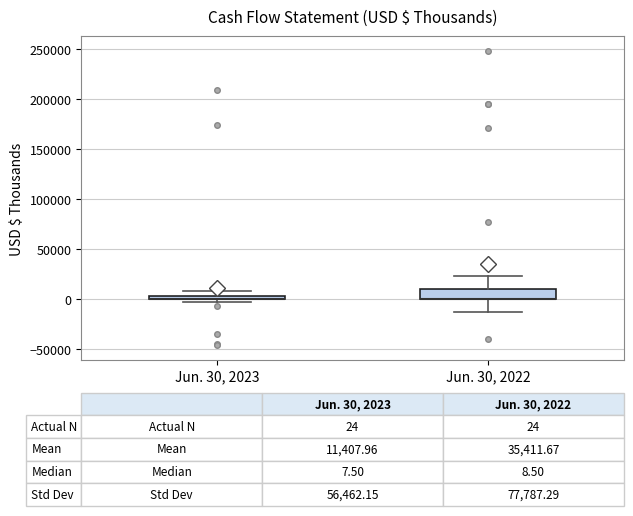

Which box is the tallest, from its lower edge to its upper edge?

Jun. 30, 2022